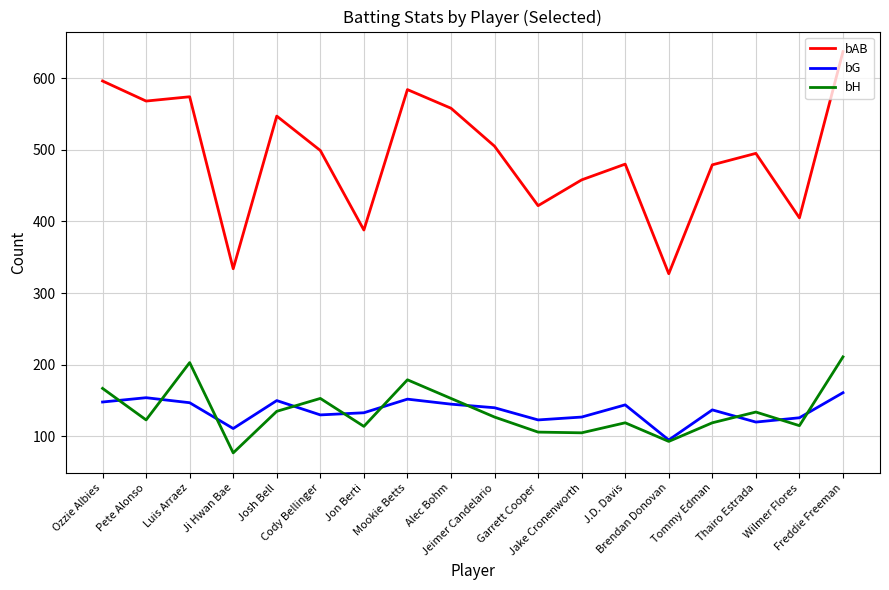

True or false: bAB has more than 2 points higher than both neighbors.

True